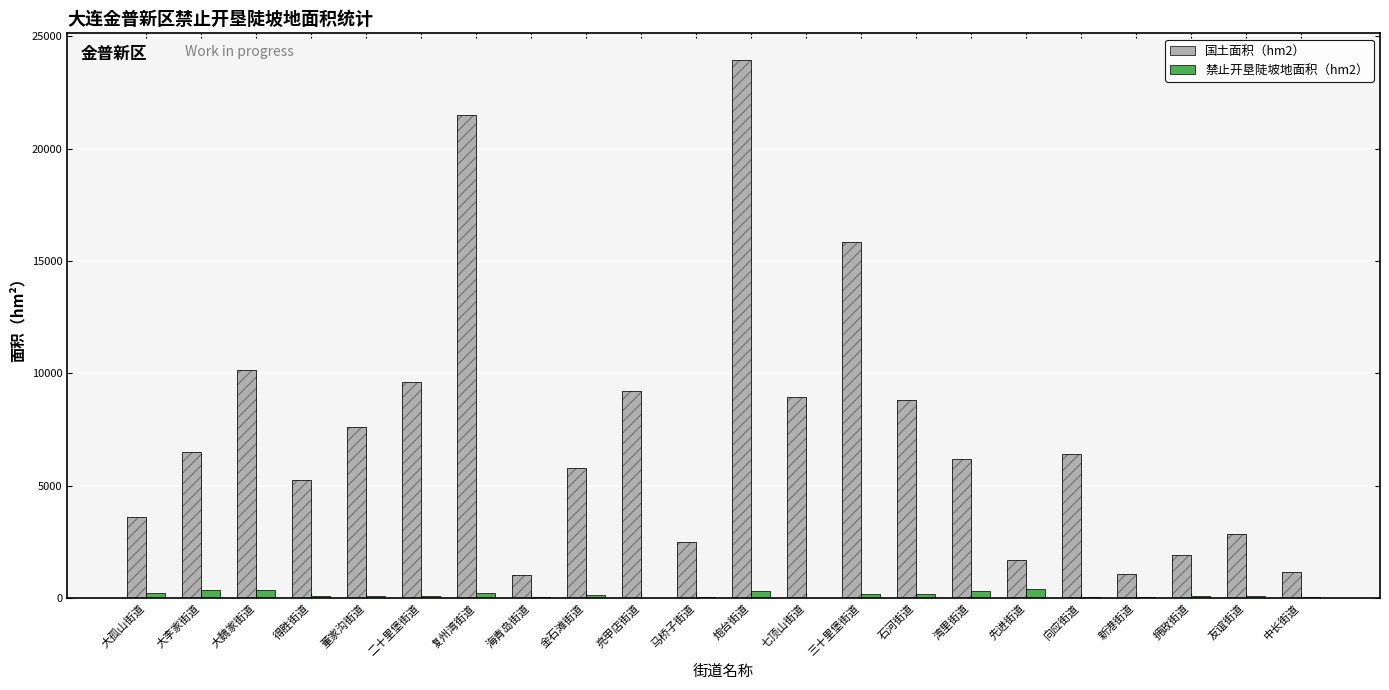

Reading left to right, what are all the values shown in this chart?

国土面积（hm2）: 3590.8	6485.7	10168.6	5262.9	7598.2	9621.5	21515.3	1024.1	5776.4	9215.0	2493.6	23935.2	8922.8	15857.5	8800.1	6180.9	1703.1	6429.1	1074.3	1899.2	2833.0	1148.8
禁止开垦陡坡地面积（hm2）: 219.9	373.1	370.7	75.1	92.5	67.7	199.2	61.0	148.3	1.0	47.3	326.2	17.7	156.2	178.4	323.5	407.9	41.7	35.3	87.7	87.8	20.9